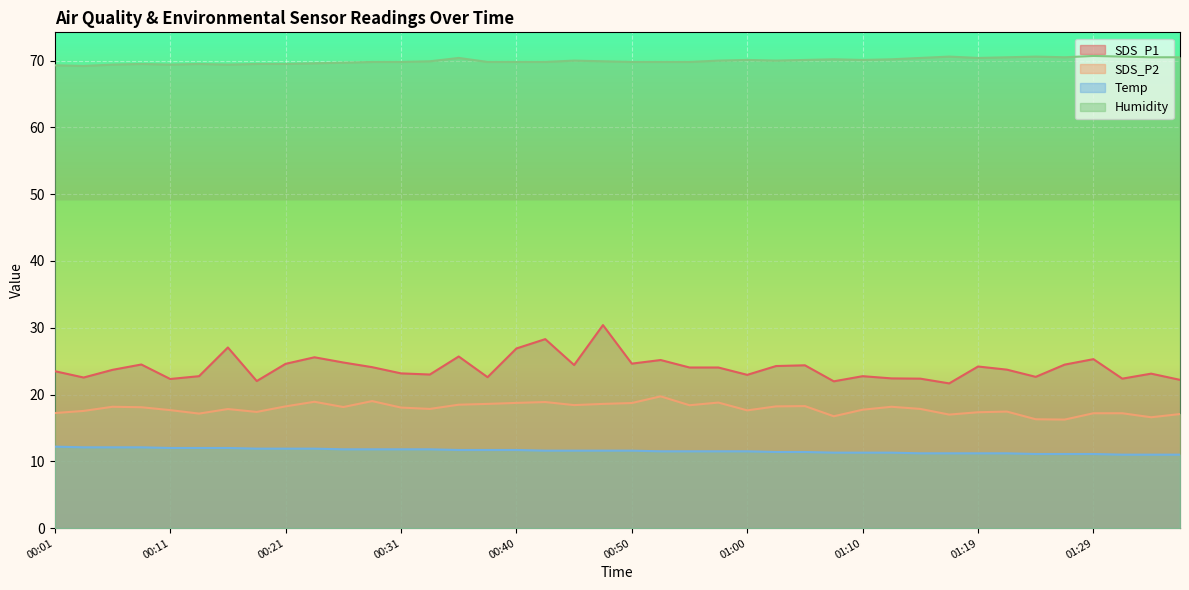

Reading left to right, extract all data points from this chart.

SDS_P1: 00:01=23.5	00:04=22.6	00:06=23.7	00:09=24.5	00:11=22.3	00:13=22.8	00:16=27.1	00:18=22.0	00:21=24.6	00:23=25.6	00:26=24.8	00:28=24.1	00:31=23.2	00:33=23.0	00:35=25.7	00:38=22.6	00:40=26.9	00:43=28.3	00:45=24.4	00:48=30.4	00:50=24.6	00:52=25.2	00:55=24.1	00:57=24.1	01:00=22.9	01:02=24.3	01:05=24.4	01:07=22.0	01:10=22.8	01:12=22.4	01:15=22.4	01:17=21.7	01:19=24.2	01:22=23.7	01:24=22.6	01:27=24.5	01:29=25.3	01:32=22.4	01:34=23.1	01:36=22.2
SDS_P2: 00:01=17.2	00:04=17.6	00:06=18.2	00:09=18.1	00:11=17.7	00:13=17.1	00:16=17.8	00:18=17.4	00:21=18.2	00:23=18.9	00:26=18.1	00:28=19.0	00:31=18.1	00:33=17.9	00:35=18.5	00:38=18.6	00:40=18.8	00:43=18.9	00:45=18.4	00:48=18.6	00:50=18.7	00:52=19.7	00:55=18.4	00:57=18.8	01:00=17.6	01:02=18.2	01:05=18.3	01:07=16.8	01:10=17.7	01:12=18.2	01:15=17.9	01:17=17.0	01:19=17.4	01:22=17.4	01:24=16.3	01:27=16.2	01:29=17.2	01:32=17.2	01:34=16.6	01:36=17.1
Temp: 00:01=12.2	00:04=12.1	00:06=12.1	00:09=12.1	00:11=12.0	00:13=12.0	00:16=12.0	00:18=11.9	00:21=11.9	00:23=11.9	00:26=11.8	00:28=11.8	00:31=11.8	00:33=11.8	00:35=11.7	00:38=11.7	00:40=11.7	00:43=11.6	00:45=11.6	00:48=11.6	00:50=11.6	00:52=11.5	00:55=11.5	00:57=11.5	01:00=11.5	01:02=11.4	01:05=11.4	01:07=11.3	01:10=11.3	01:12=11.3	01:15=11.2	01:17=11.2	01:19=11.2	01:22=11.2	01:24=11.1	01:27=11.1	01:29=11.1	01:32=11.0	01:34=11.0	01:36=11.0
Humidity: 00:01=69.3	00:04=69.2	00:06=69.4	00:09=69.5	00:11=69.4	00:13=69.5	00:16=69.4	00:18=69.5	00:21=69.5	00:23=69.6	00:26=69.7	00:28=69.8	00:31=69.8	00:33=69.9	00:35=70.4	00:38=69.8	00:40=69.8	00:43=69.8	00:45=70.0	00:48=69.9	00:50=69.8	00:52=69.8	00:55=69.8	00:57=70.0	01:00=70.1	01:02=70.0	01:05=70.1	01:07=70.2	01:10=70.1	01:12=70.2	01:15=70.4	01:17=70.6	01:19=70.4	01:22=70.5	01:24=70.6	01:27=70.5	01:29=70.7	01:32=70.6	01:34=70.5	01:36=70.5